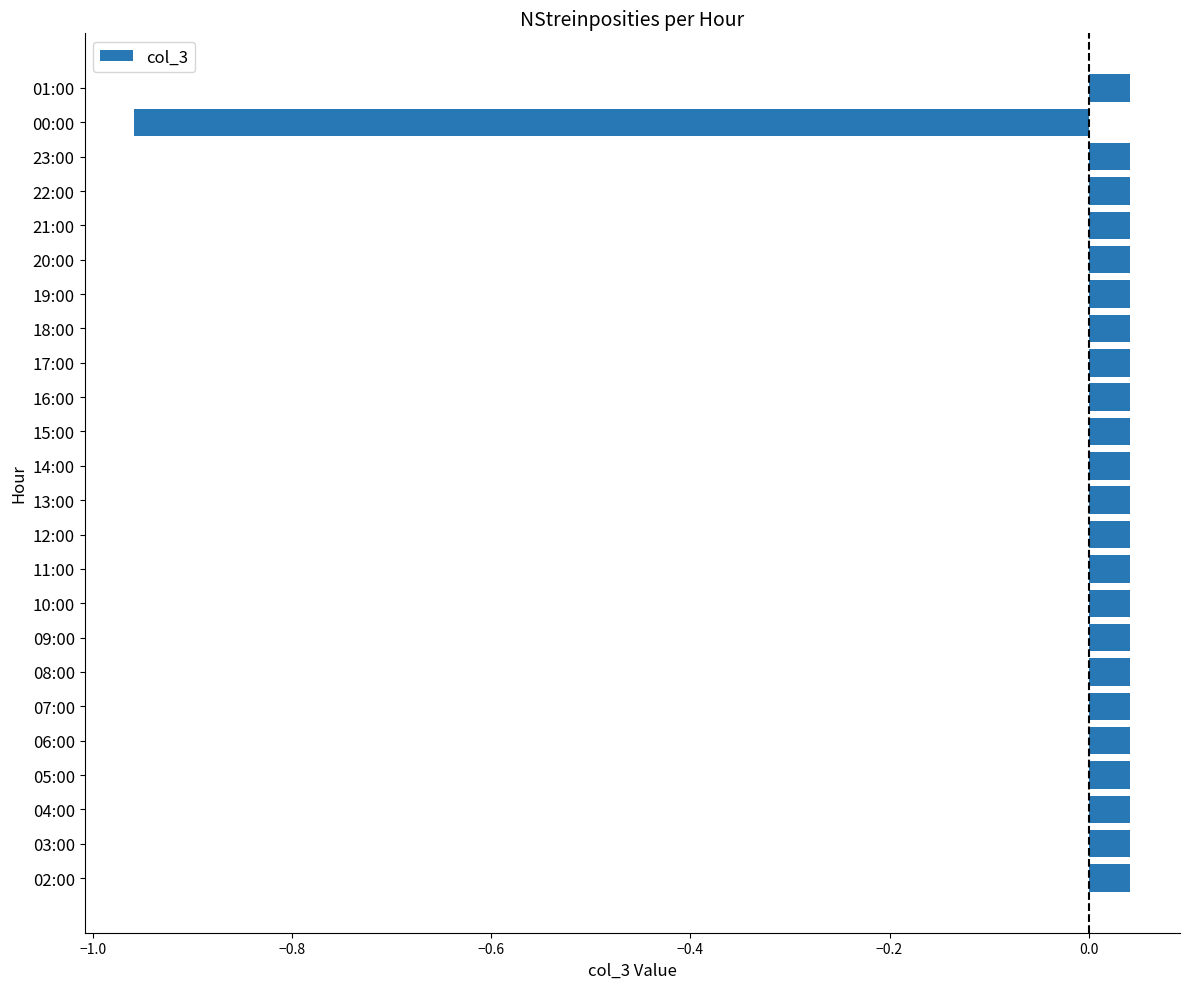

Which label corresponds to the smallest value in the chart?

00:00